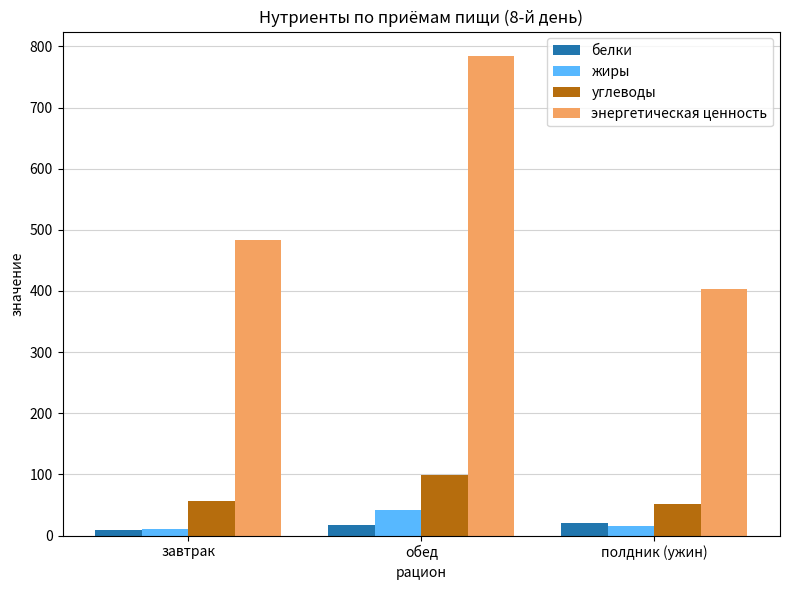

Read the углеводы value at обед.

98.8